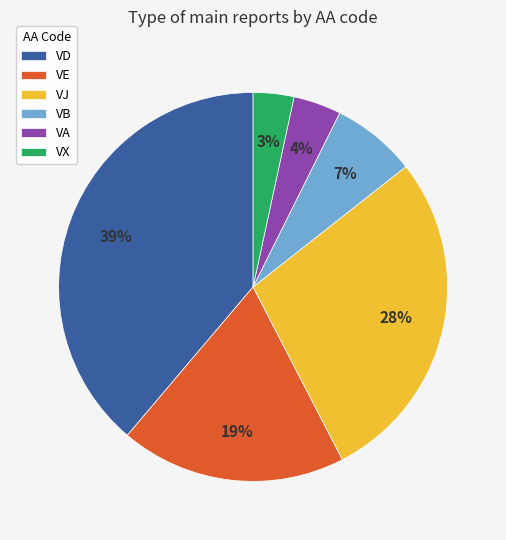

Which slice is the smallest?

VX